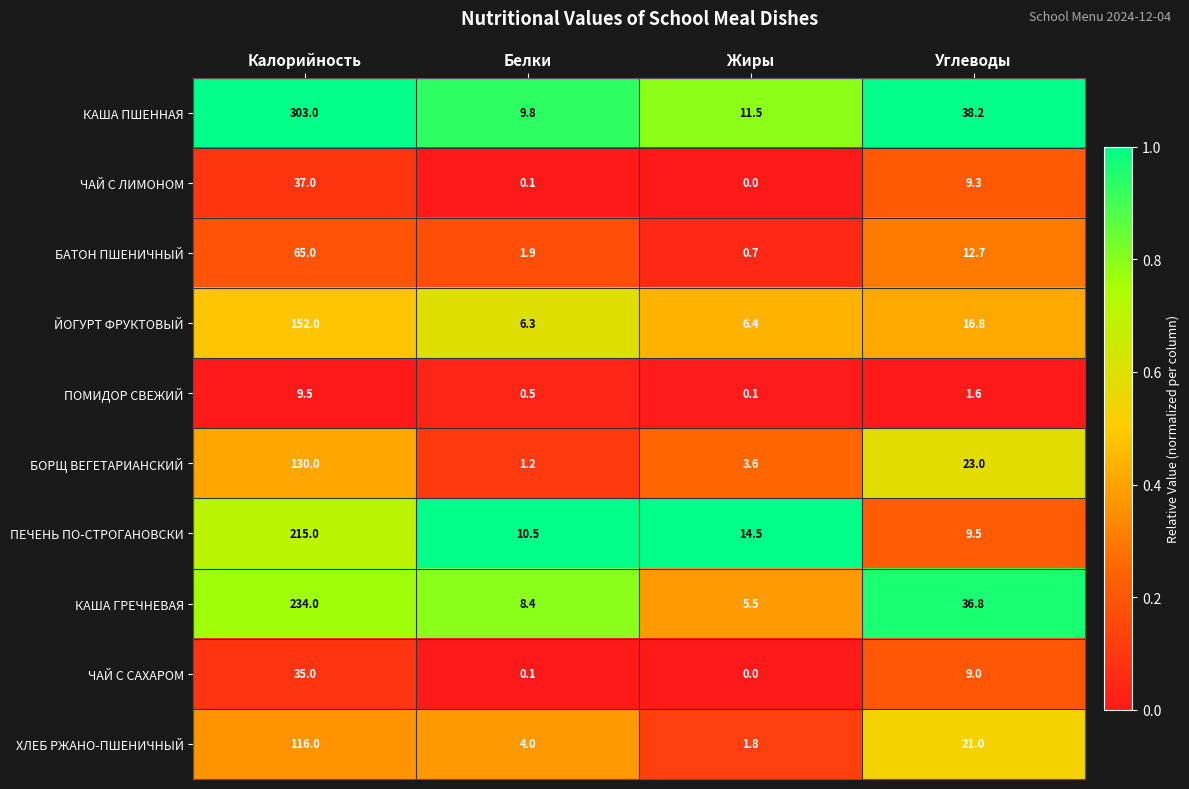

What is the total value across all series at Калорийность?

1296.5